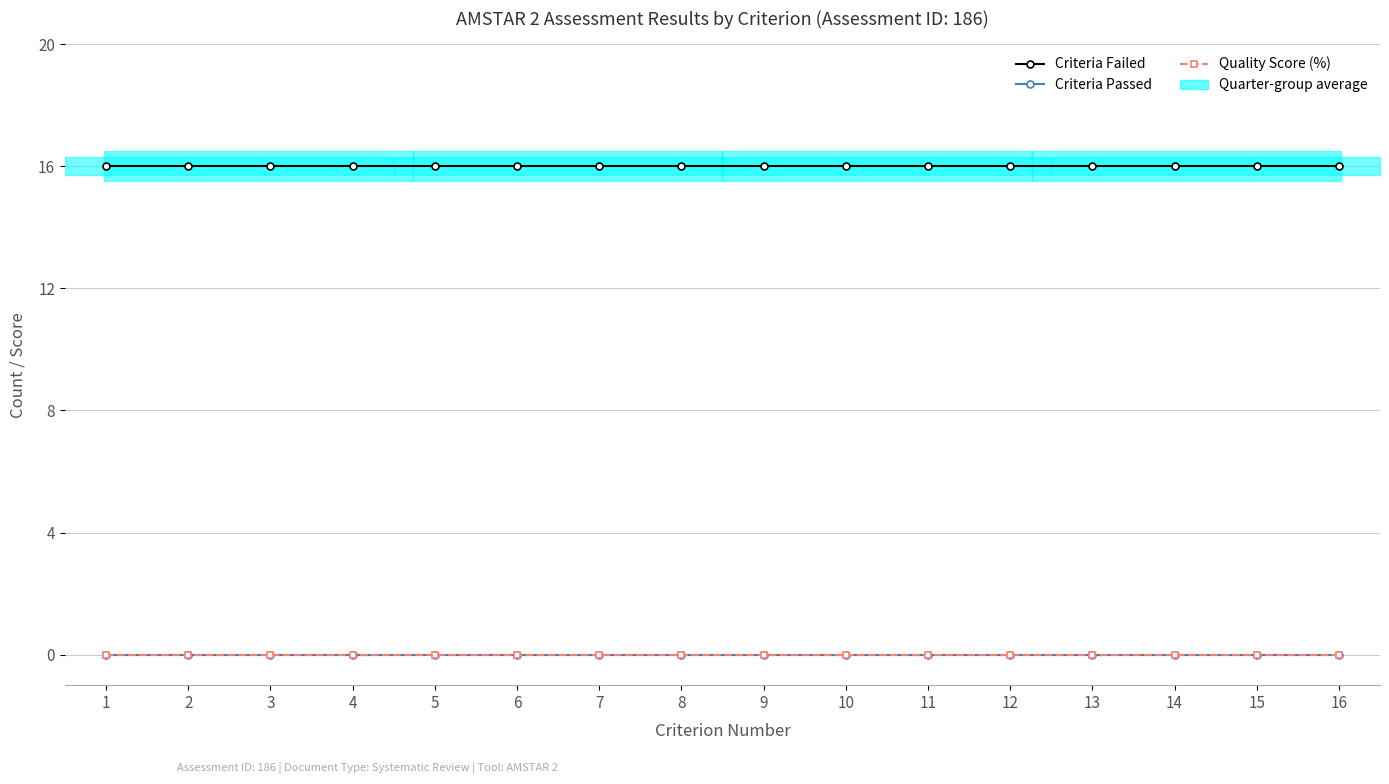

Which has a higher value, 10 or 13?

10